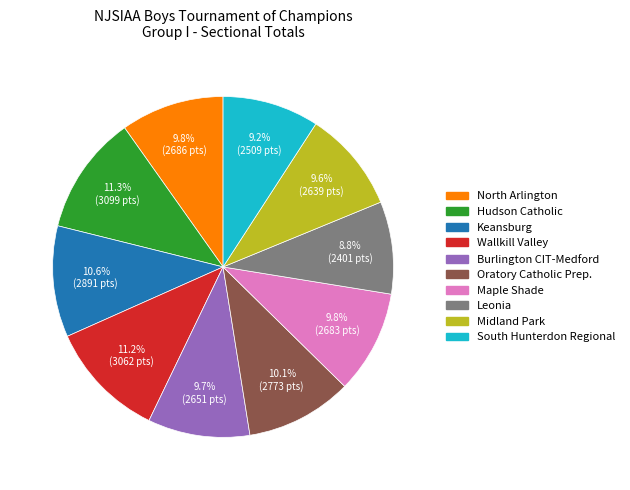

Is there a majority slice in this chart?

No